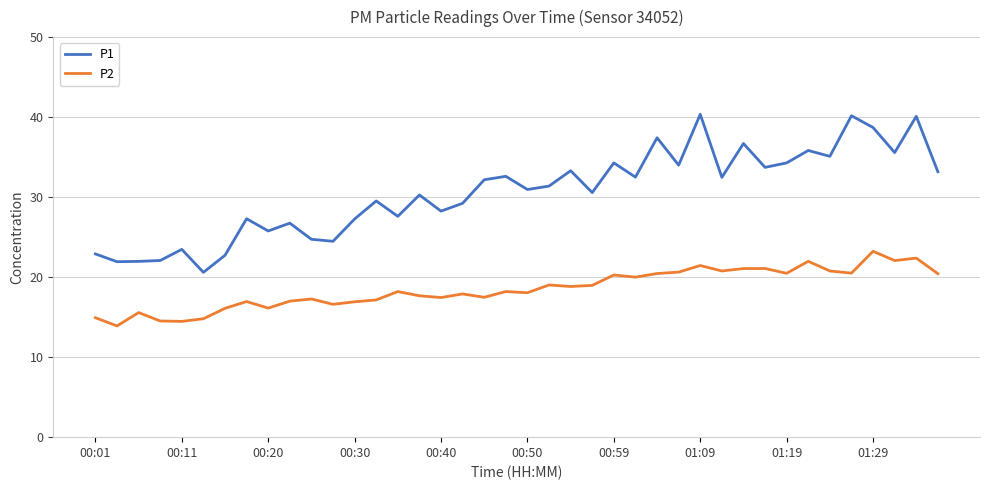

Rank the series by their average value, from lowest to highest.

P2, P1